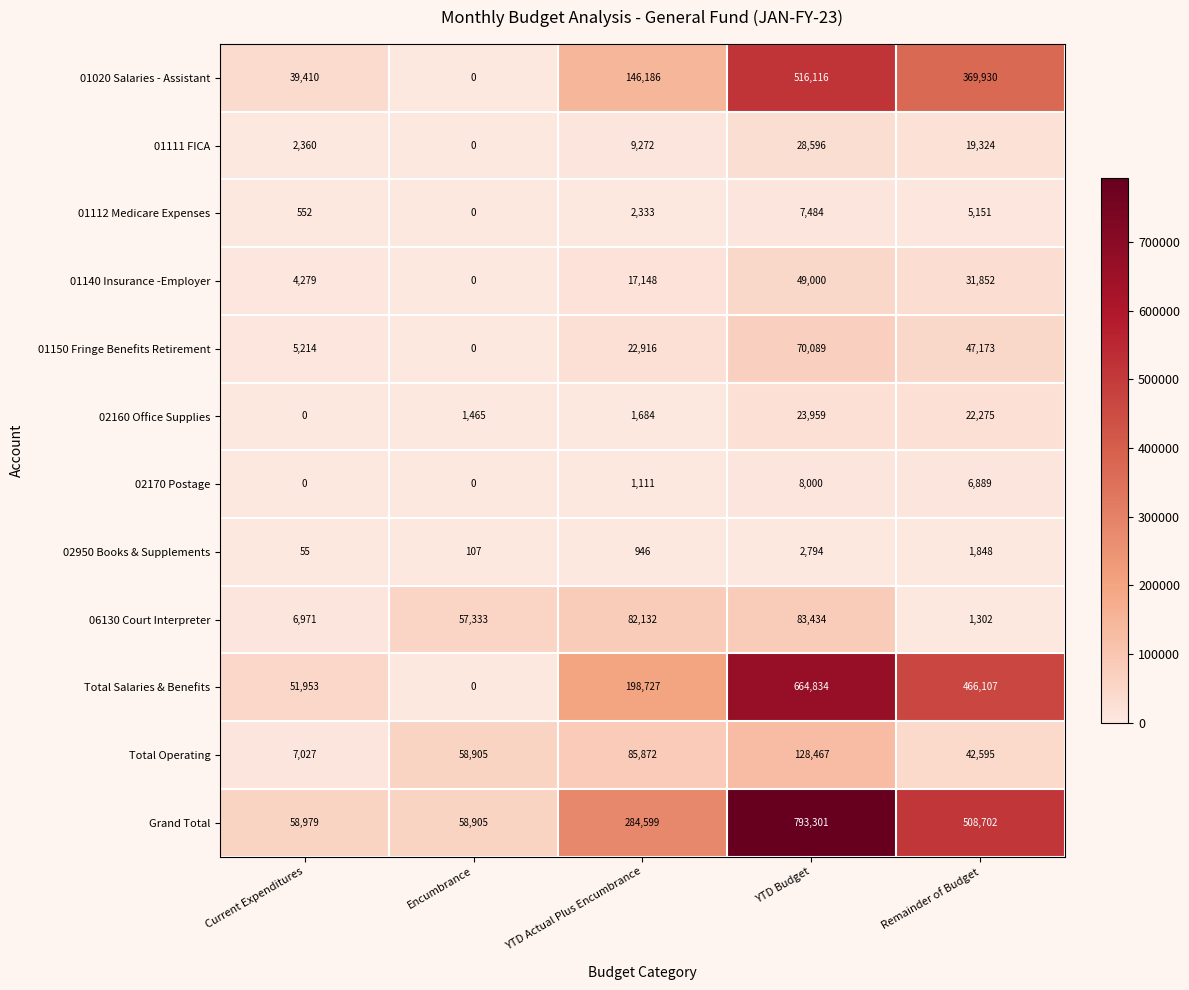

Read the Total Operating value at YTD Actual Plus Encumbrance.

85872